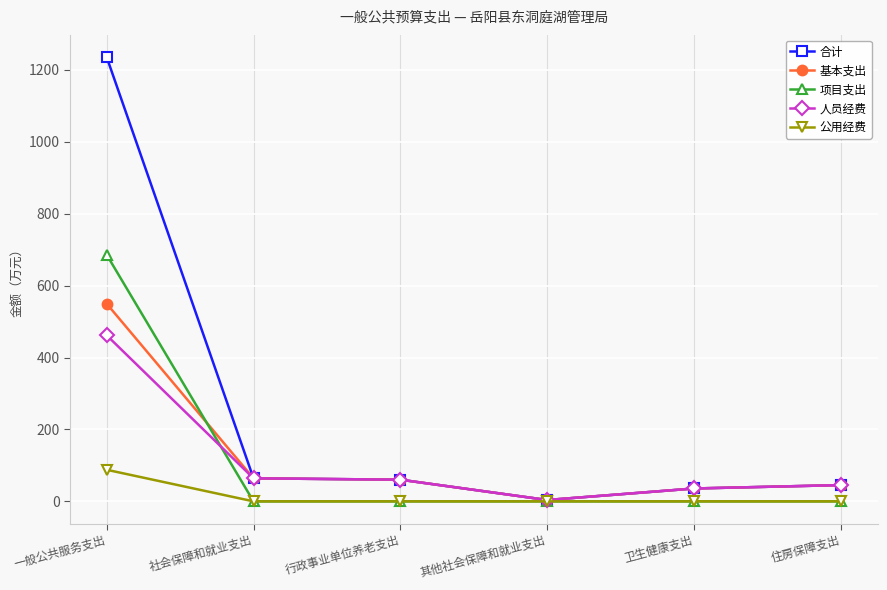

What is the label of the 5th point from the left?

卫生健康支出